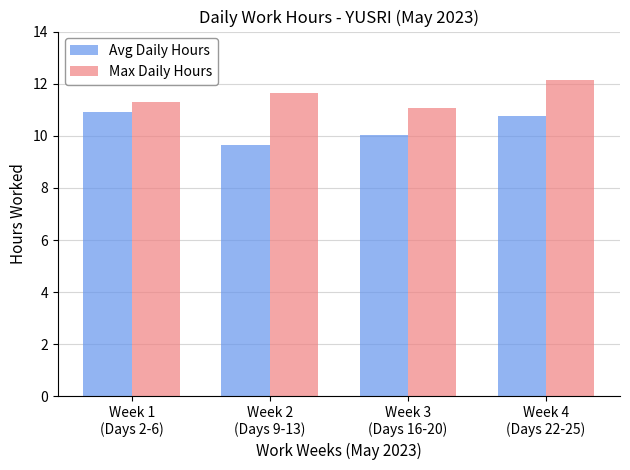

The value of Avg Daily Hours at Week 4
(Days 22-25) is 14.7. True or false?

False